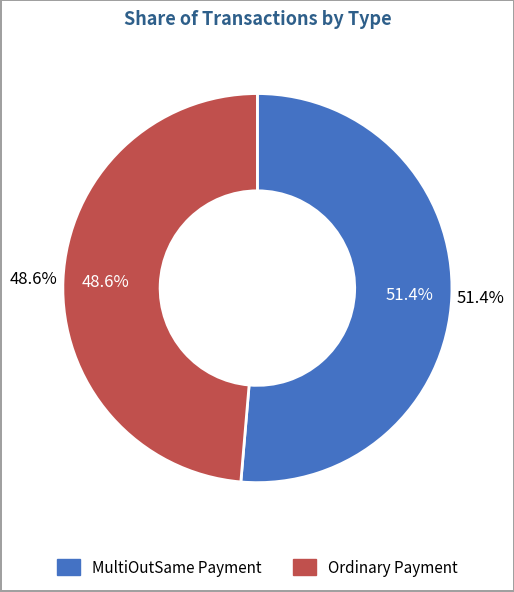

Is there any slice that represents more than half of the pie?

Yes